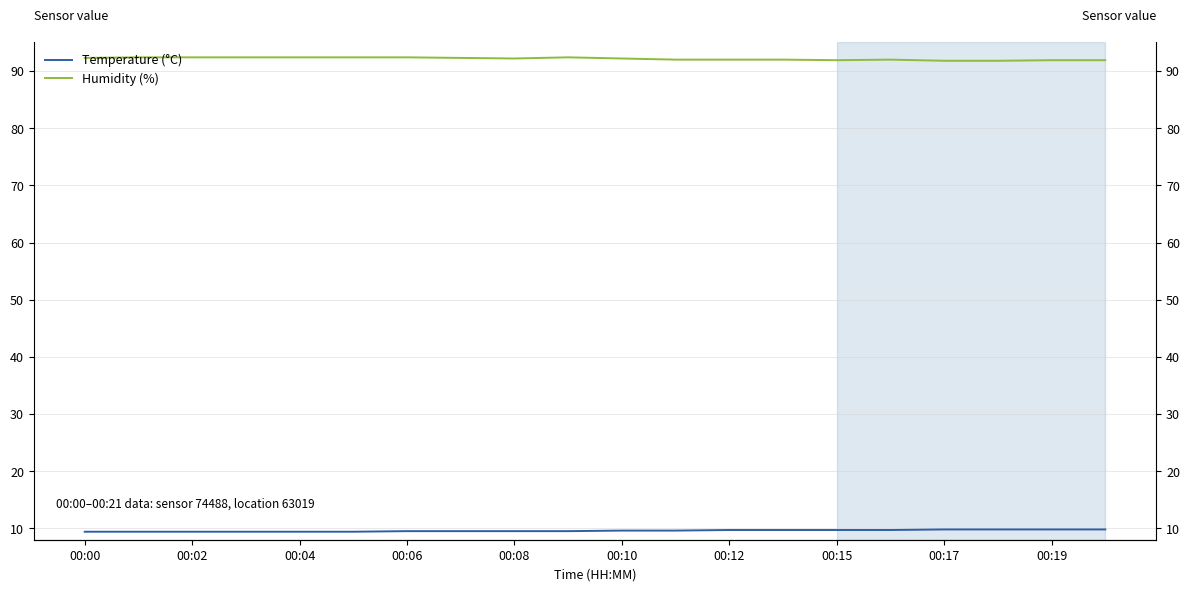

Which series has the largest range (max minus min)?

Humidity (%)